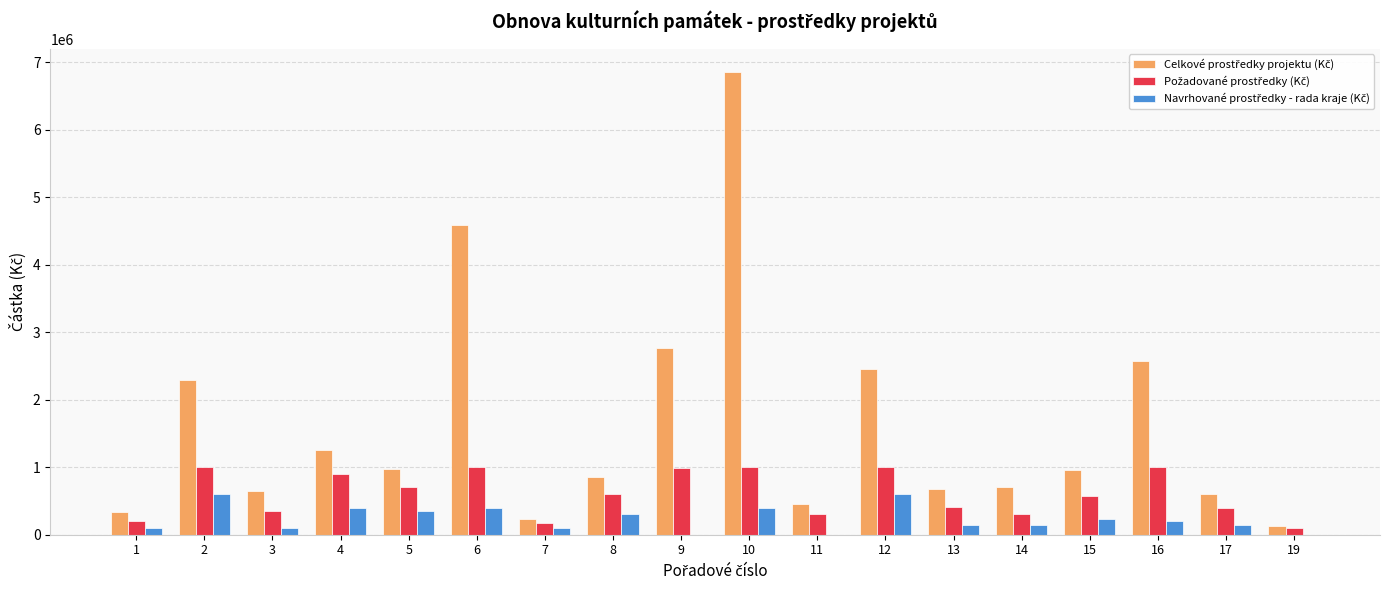

At which category is the sum across all series the highest?

10